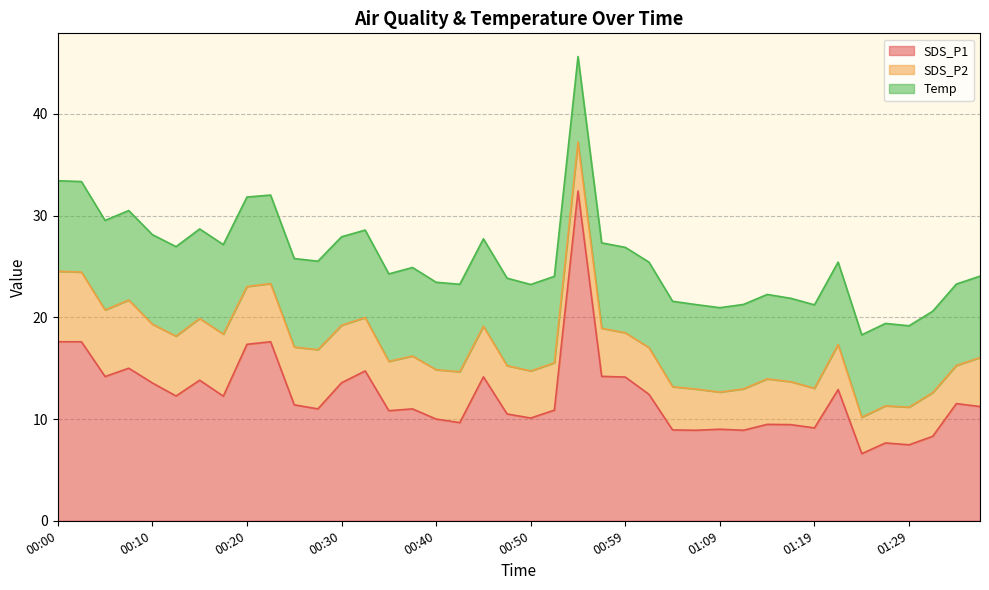

The value of Temp at 00:32 is 4.3. True or false?

False